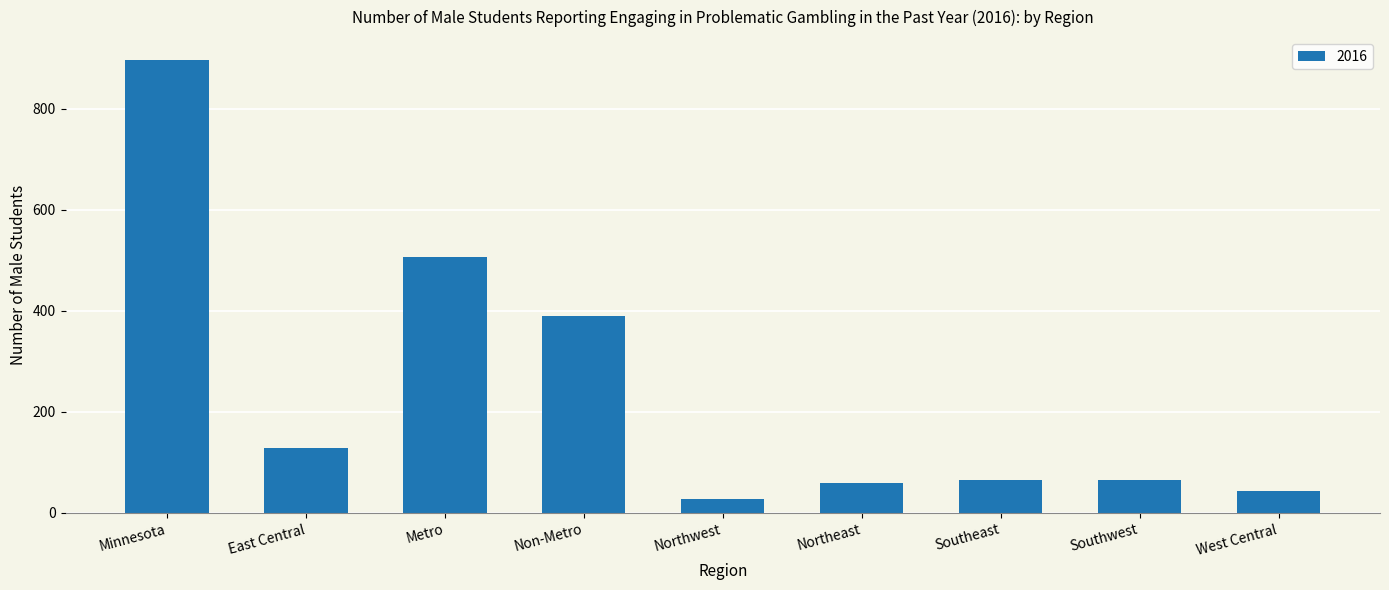

True or false: the data shows 65 at Southeast.

True